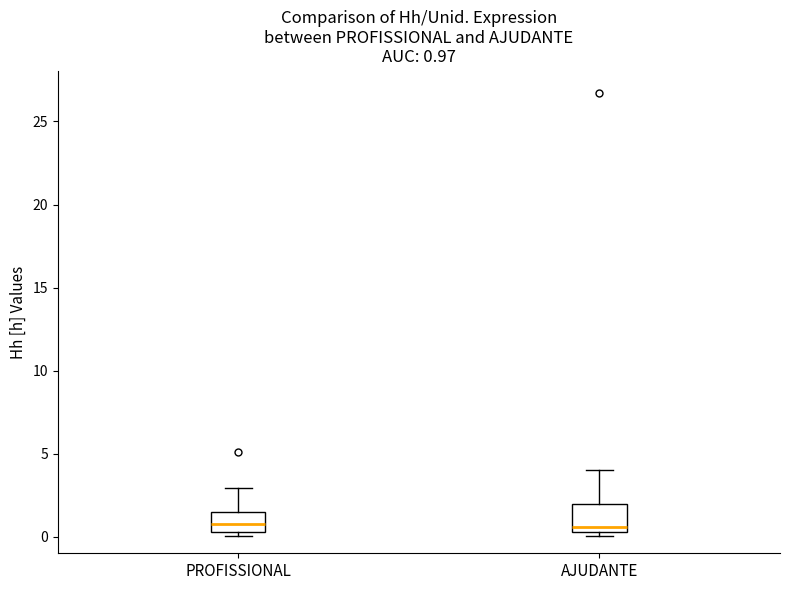

Comparing the boxes themselves (not the whiskers), which one is the tallest?

AJUDANTE